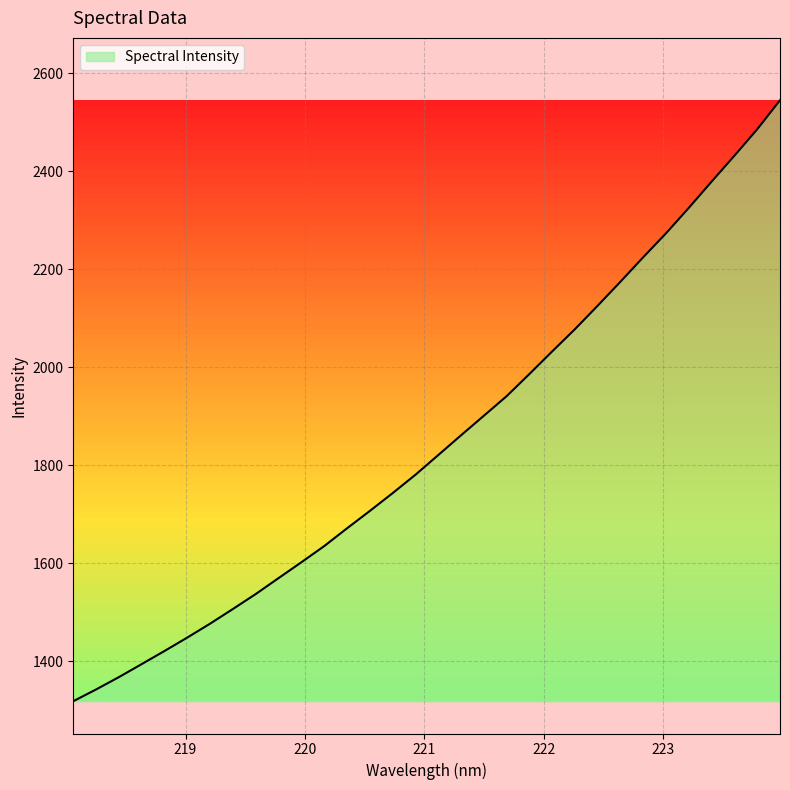

What is the difference between the maximum and minimum values?

1226.9